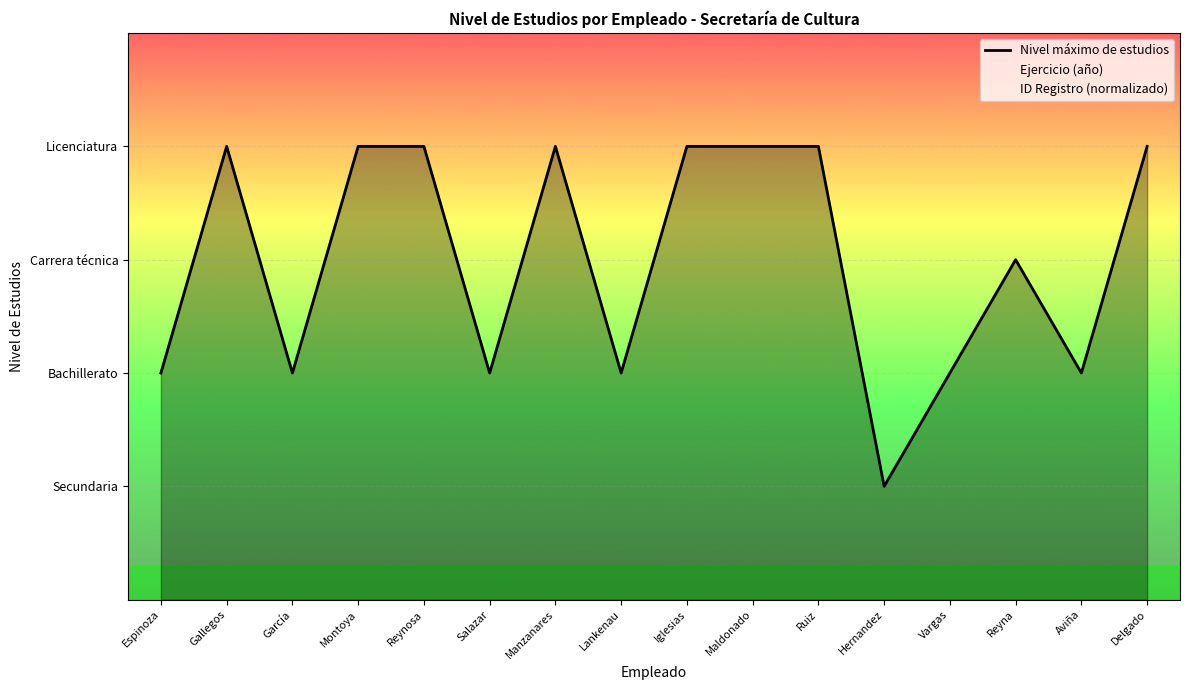

Reading left to right, what are all the values shown in this chart?

Nivel máximo de estudios: 2.0	4.0	2.0	4.0	4.0	2.0	4.0	2.0	4.0	4.0	4.0	1.0	2.0	3.0	2.0	4.0
Ejercicio (año): 4.0	4.0	4.0	4.0	4.0	4.0	4.0	4.0	4.0	4.0	4.0	4.0	4.0	4.0	4.0	4.0